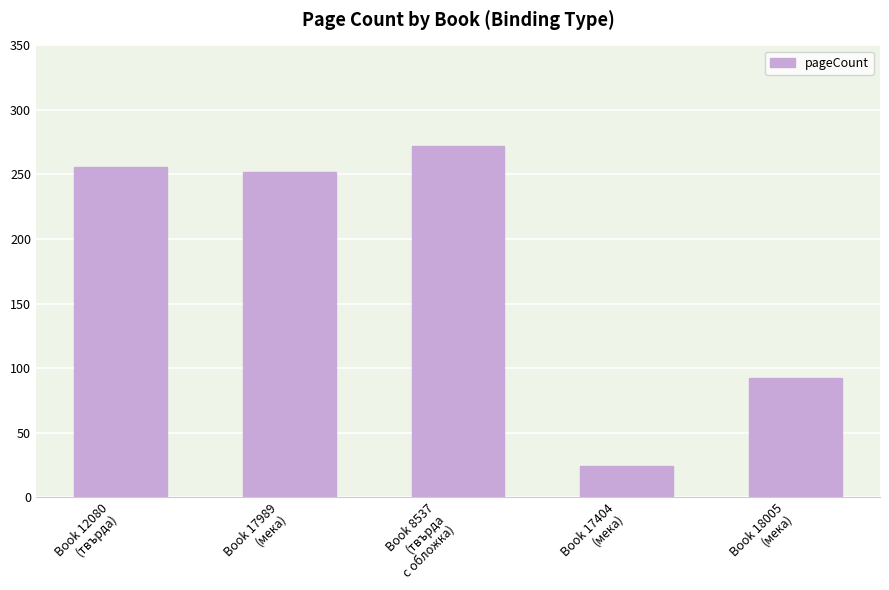

What is the average value?

179